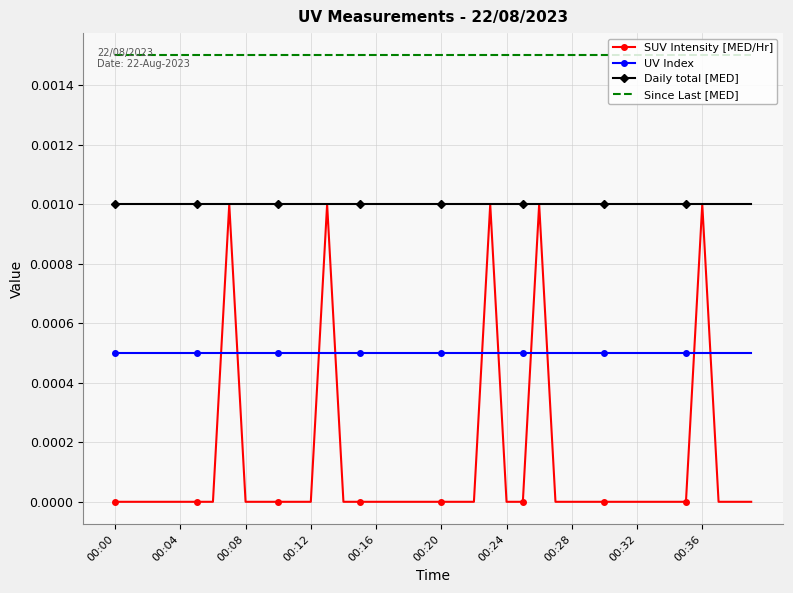

List the series in order of their overall mean, lowest first.

SUV Intensity [MED/Hr], UV Index, Daily total [MED], Since Last [MED]